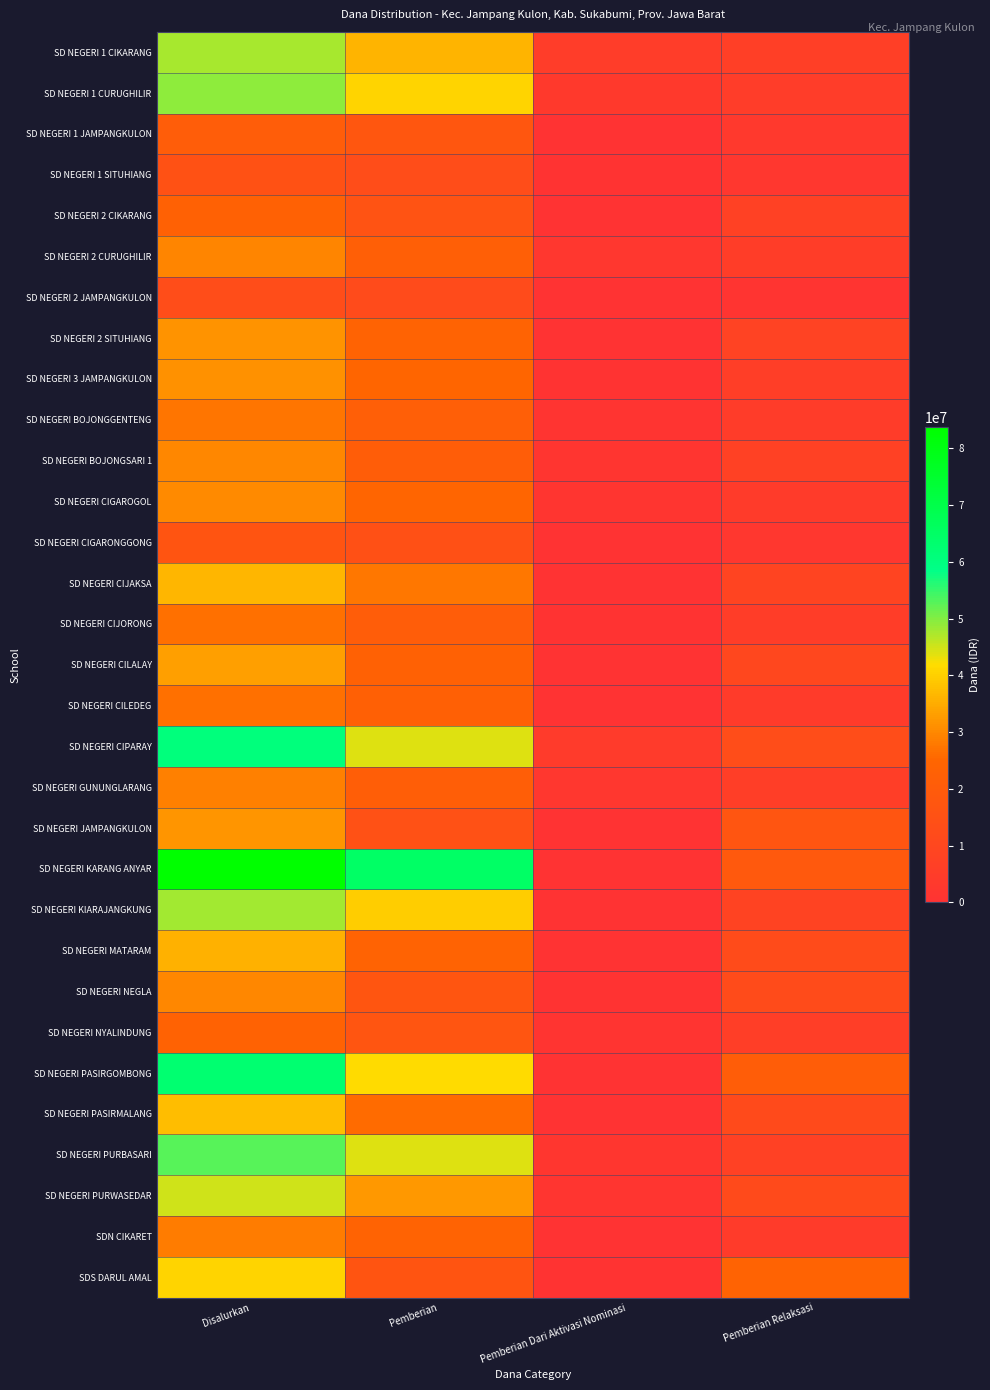

Reading left to right, extract all data points from this chart.

SD NEGERI 1 CIKARANG: Disalurkan=47700000	Pemberian=36225000	Pemberian Dari Aktivasi Nominasi=4950000	Pemberian Relaksasi=6525000
SD NEGERI 1 CURUGHILIR: Disalurkan=49050000	Pemberian=40725000	Pemberian Dari Aktivasi Nominasi=3375000	Pemberian Relaksasi=4950000
SD NEGERI 1 JAMPANGKULON: Disalurkan=20700000	Pemberian=17550000	Pemberian Dari Aktivasi Nominasi=0	Pemberian Relaksasi=3150000
SD NEGERI 1 SITUHIANG: Disalurkan=15300000	Pemberian=12825000	Pemberian Dari Aktivasi Nominasi=450000	Pemberian Relaksasi=2025000
SD NEGERI 2 CIKARANG: Disalurkan=23175000	Pemberian=15750000	Pemberian Dari Aktivasi Nominasi=0	Pemberian Relaksasi=7425000
SD NEGERI 2 CURUGHILIR: Disalurkan=29700000	Pemberian=22050000	Pemberian Dari Aktivasi Nominasi=2250000	Pemberian Relaksasi=5400000
SD NEGERI 2 JAMPANGKULON: Disalurkan=12825000	Pemberian=11925000	Pemberian Dari Aktivasi Nominasi=0	Pemberian Relaksasi=900000
SD NEGERI 2 SITUHIANG: Disalurkan=31500000	Pemberian=23625000	Pemberian Dari Aktivasi Nominasi=0	Pemberian Relaksasi=7875000
SD NEGERI 3 JAMPANGKULON: Disalurkan=31275000	Pemberian=24975000	Pemberian Dari Aktivasi Nominasi=450000	Pemberian Relaksasi=5850000
SD NEGERI BOJONGGENTENG: Disalurkan=27450000	Pemberian=21825000	Pemberian Dari Aktivasi Nominasi=900000	Pemberian Relaksasi=4725000
SD NEGERI BOJONGSARI 1: Disalurkan=29925000	Pemberian=20925000	Pemberian Dari Aktivasi Nominasi=1575000	Pemberian Relaksasi=7425000
SD NEGERI CIGAROGOL: Disalurkan=30150000	Pemberian=24525000	Pemberian Dari Aktivasi Nominasi=1350000	Pemberian Relaksasi=4275000
SD NEGERI CIGARONGGONG: Disalurkan=16650000	Pemberian=14625000	Pemberian Dari Aktivasi Nominasi=0	Pemberian Relaksasi=2025000
SD NEGERI CIJAKSA: Disalurkan=36450000	Pemberian=27675000	Pemberian Dari Aktivasi Nominasi=0	Pemberian Relaksasi=8775000
SD NEGERI CIJORONG: Disalurkan=26550000	Pemberian=20700000	Pemberian Dari Aktivasi Nominasi=450000	Pemberian Relaksasi=5400000
SD NEGERI CILALAY: Disalurkan=33075000	Pemberian=22725000	Pemberian Dari Aktivasi Nominasi=0	Pemberian Relaksasi=10350000
SD NEGERI CILEDEG: Disalurkan=26550000	Pemberian=22275000	Pemberian Dari Aktivasi Nominasi=0	Pemberian Relaksasi=4275000
SD NEGERI CIPARAY: Disalurkan=60750000	Pemberian=43875000	Pemberian Dari Aktivasi Nominasi=4050000	Pemberian Relaksasi=12825000
SD NEGERI GUNUNGLARANG: Disalurkan=29025000	Pemberian=21375000	Pemberian Dari Aktivasi Nominasi=2025000	Pemberian Relaksasi=5625000
SD NEGERI JAMPANGKULON: Disalurkan=31725000	Pemberian=14850000	Pemberian Dari Aktivasi Nominasi=0	Pemberian Relaksasi=16875000
SD NEGERI KARANG ANYAR: Disalurkan=83700000	Pemberian=65025000	Pemberian Dari Aktivasi Nominasi=0	Pemberian Relaksasi=18675000
SD NEGERI KIARAJANGKUNG: Disalurkan=47925000	Pemberian=39600000	Pemberian Dari Aktivasi Nominasi=0	Pemberian Relaksasi=8325000
SD NEGERI MATARAM: Disalurkan=35775000	Pemberian=23625000	Pemberian Dari Aktivasi Nominasi=0	Pemberian Relaksasi=12150000
SD NEGERI NEGLA: Disalurkan=29925000	Pemberian=17325000	Pemberian Dari Aktivasi Nominasi=450000	Pemberian Relaksasi=12150000
SD NEGERI NYALINDUNG: Disalurkan=23400000	Pemberian=16875000	Pemberian Dari Aktivasi Nominasi=900000	Pemberian Relaksasi=5625000
SD NEGERI PASIRGOMBONG: Disalurkan=62775000	Pemberian=41625000	Pemberian Dari Aktivasi Nominasi=0	Pemberian Relaksasi=21150000
SD NEGERI PASIRMALANG: Disalurkan=37575000	Pemberian=25875000	Pemberian Dari Aktivasi Nominasi=0	Pemberian Relaksasi=11700000
SD NEGERI PURBASARI: Disalurkan=52875000	Pemberian=43875000	Pemberian Dari Aktivasi Nominasi=1800000	Pemberian Relaksasi=7200000
SD NEGERI PURWASEDAR: Disalurkan=45000000	Pemberian=32175000	Pemberian Dari Aktivasi Nominasi=1350000	Pemberian Relaksasi=11475000
SDN CIKARET: Disalurkan=28125000	Pemberian=23850000	Pemberian Dari Aktivasi Nominasi=0	Pemberian Relaksasi=4275000
SDS DARUL AMAL: Disalurkan=40725000	Pemberian=16425000	Pemberian Dari Aktivasi Nominasi=450000	Pemberian Relaksasi=23850000